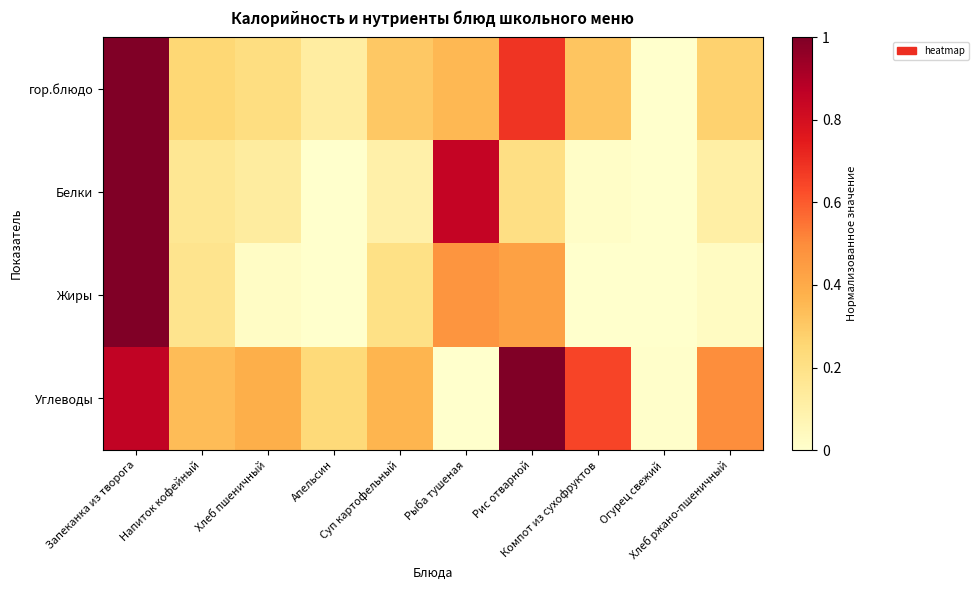

At which category is the sum across all series the highest?

Запеканка из творога